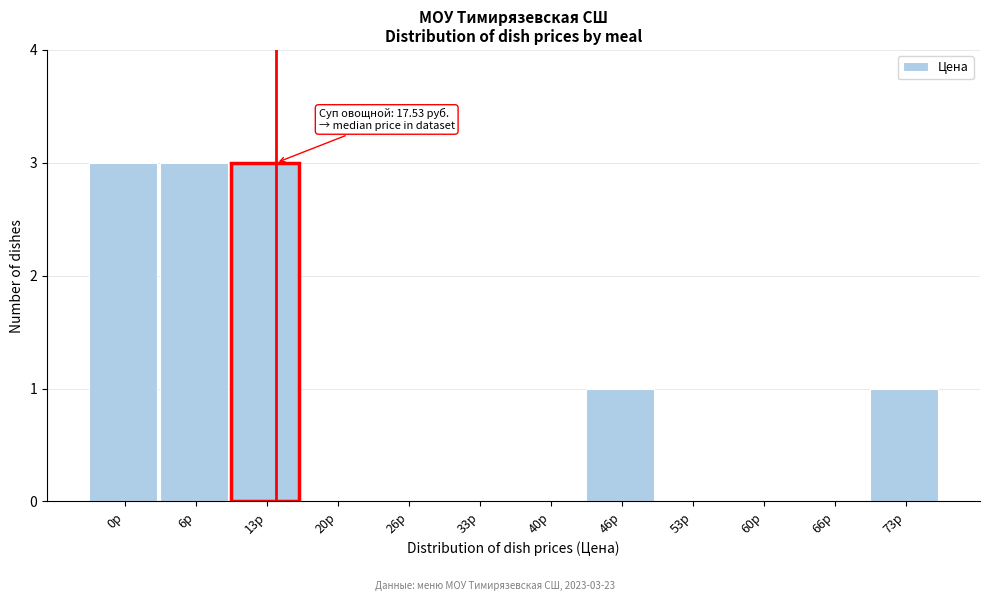

Reading left to right, transcribe all the data shown in this chart.

0р=3	6р=3	13р=3	20р=0	26р=0	33р=0	40р=0	46р=1	53р=0	60р=0	66р=0	73р=1